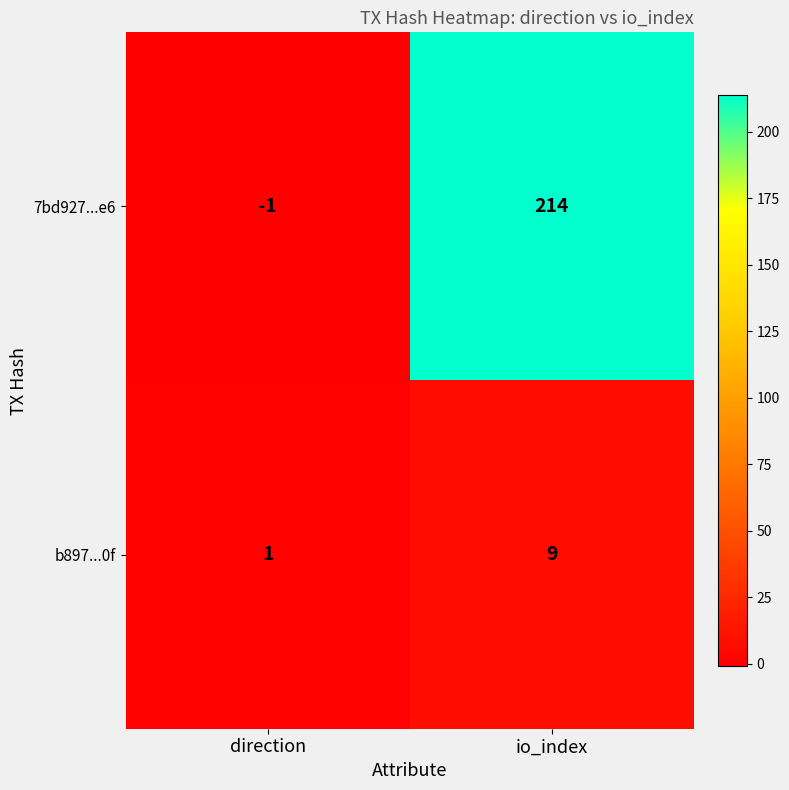

What is the average value of the b897...0f series?

5